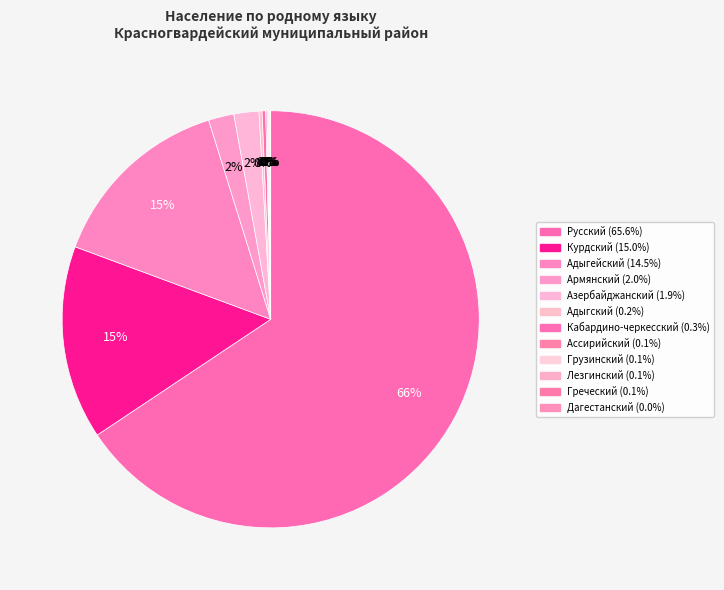

To the nearest percent, what is the difference between the Дагестанский and Армянский slice percentages?

2%